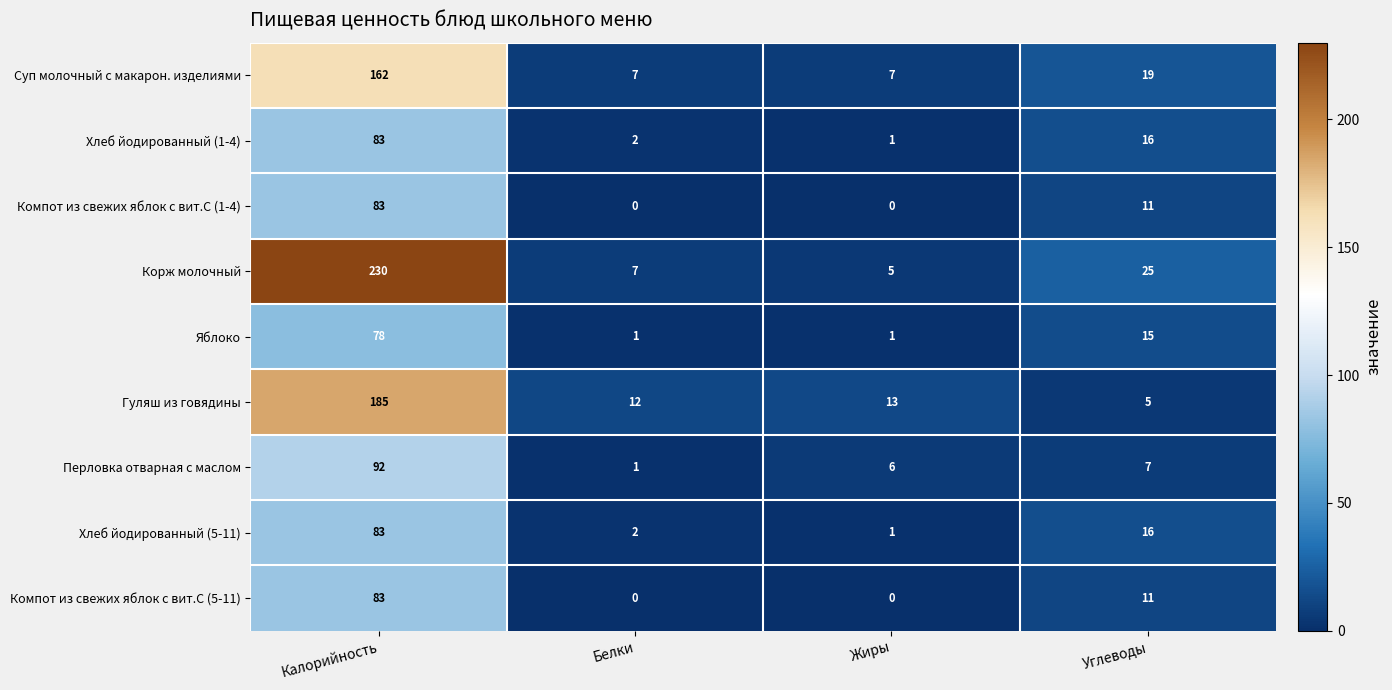

Between Жиры and Углеводы, which series saw the biggest shift?

Корж молочный